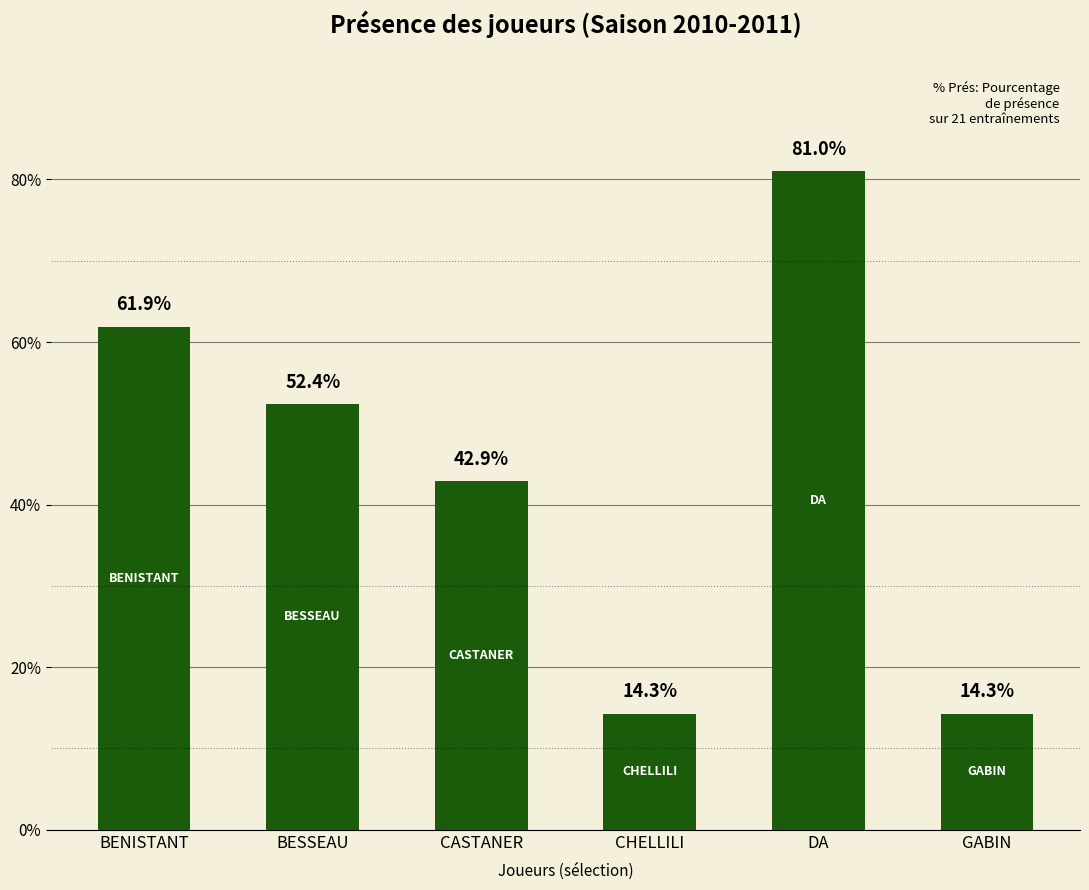

What is the average value?

44.5